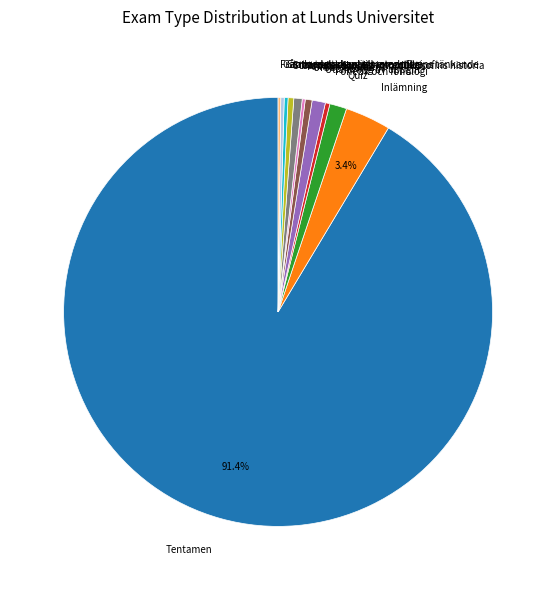

To the nearest percent, what portion does Urban ekonomi represent?

1%